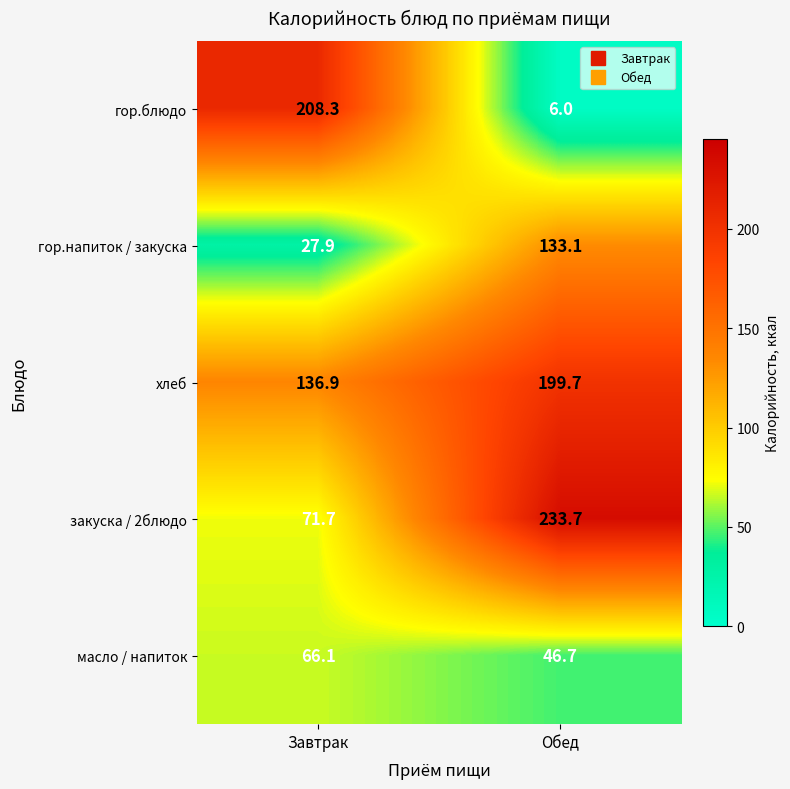

What is the difference between the масло / напиток values at Завтрак and Обед?

19.4